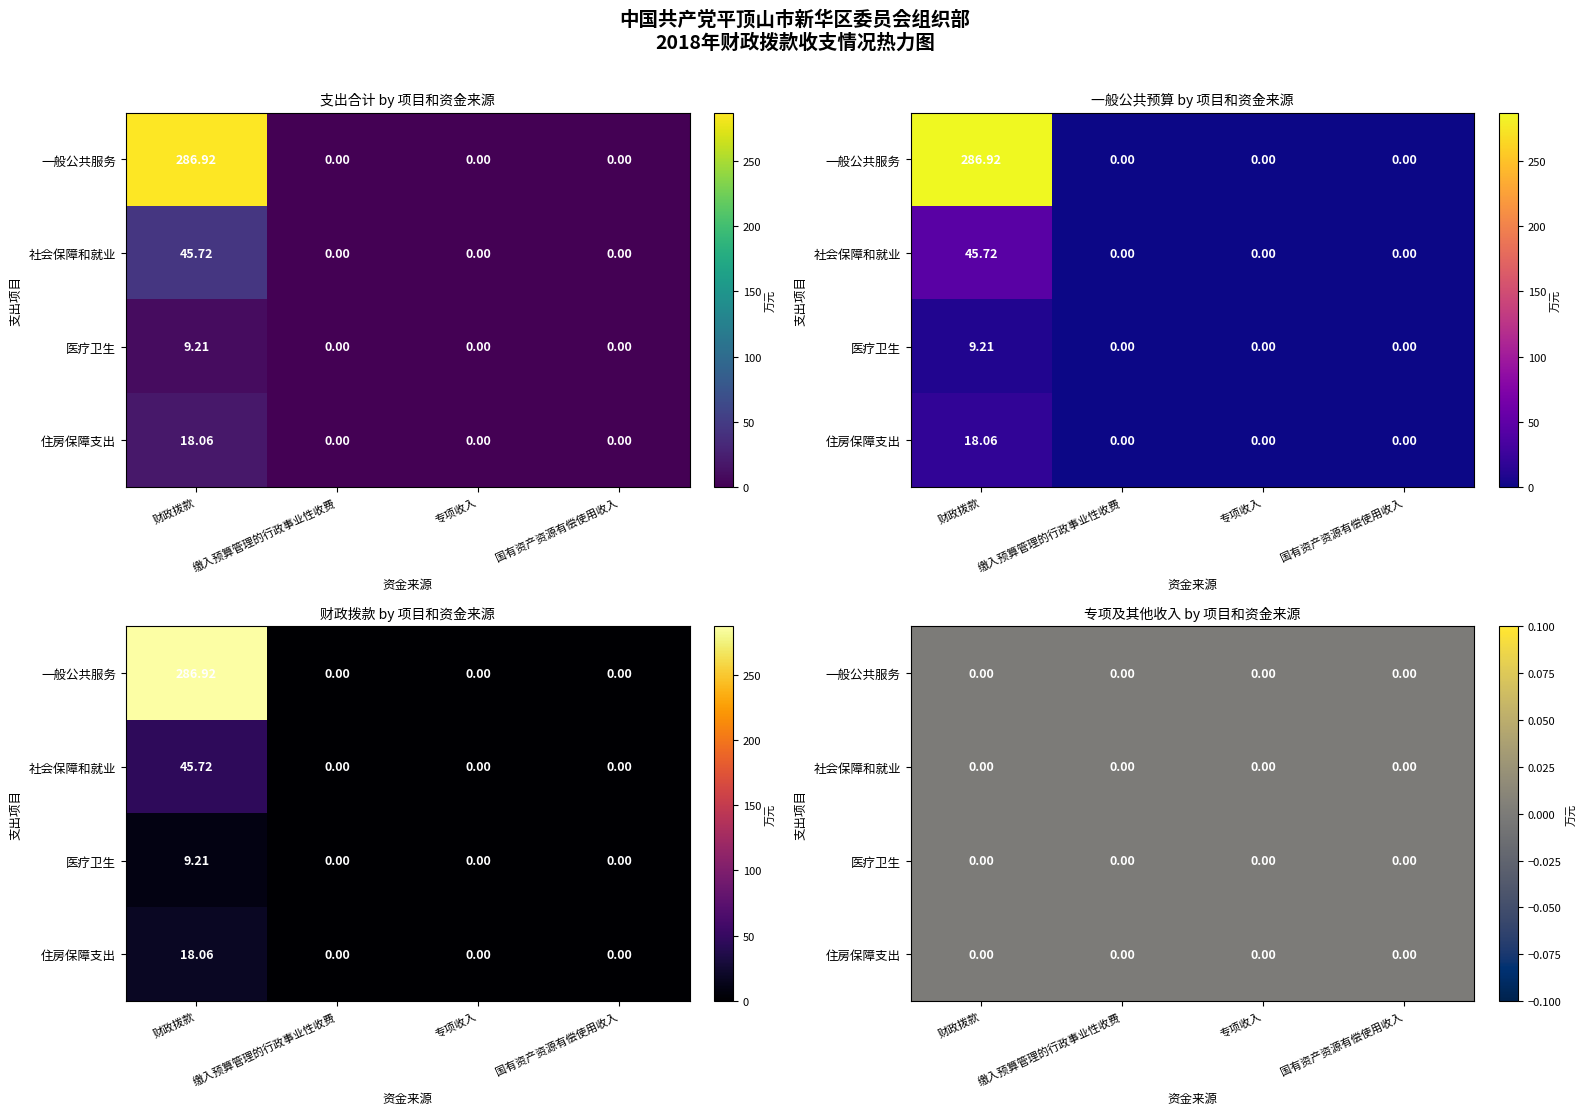

Reading left to right, list all the values displayed in this chart.

一般公共服务: 286.9	0.0	0.0	0.0
社会保障和就业: 45.7	0.0	0.0	0.0
医疗卫生: 9.2	0.0	0.0	0.0
住房保障支出: 18.1	0.0	0.0	0.0